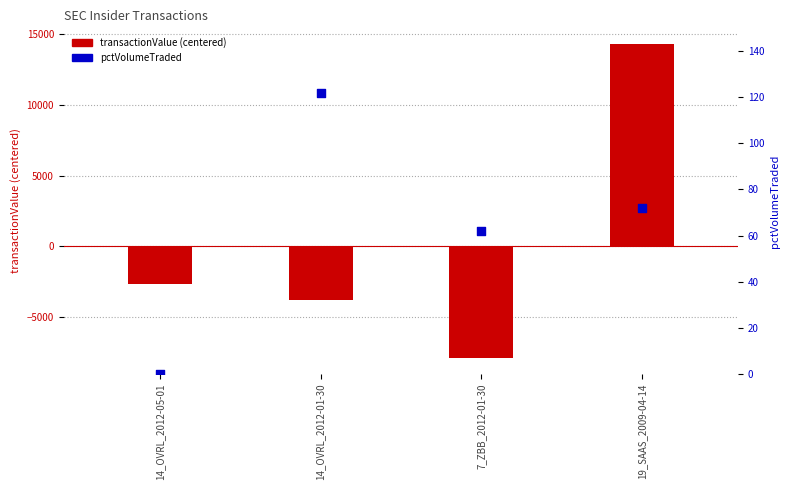

Which series contains the highest Y value?

transactionValue (centered)